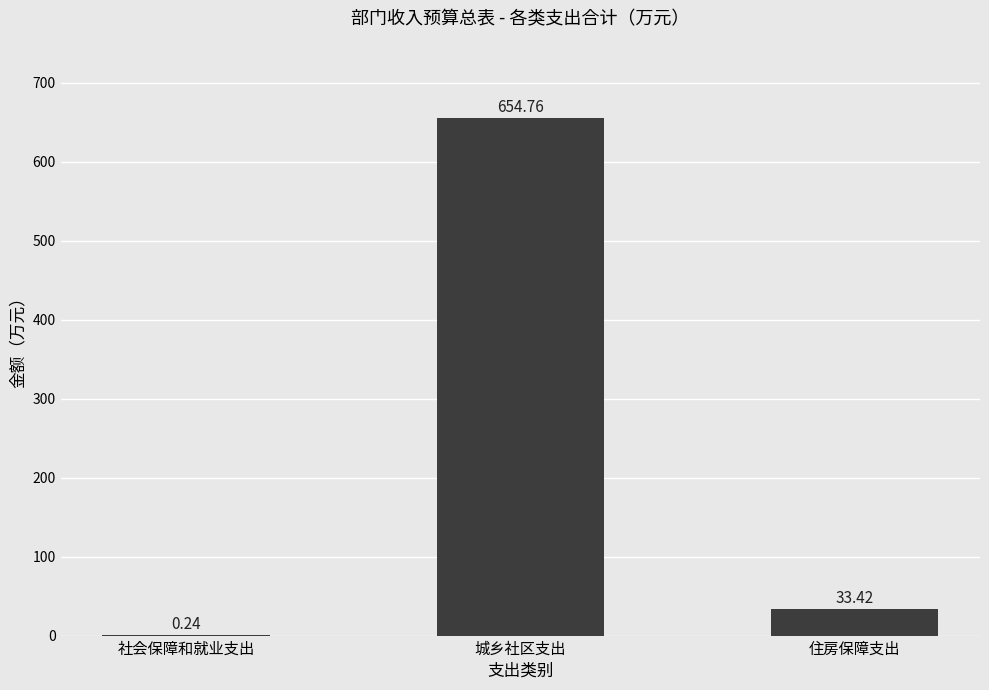

What is the change in value from 社会保障和就业支出 to 城乡社区支出?

+654.5